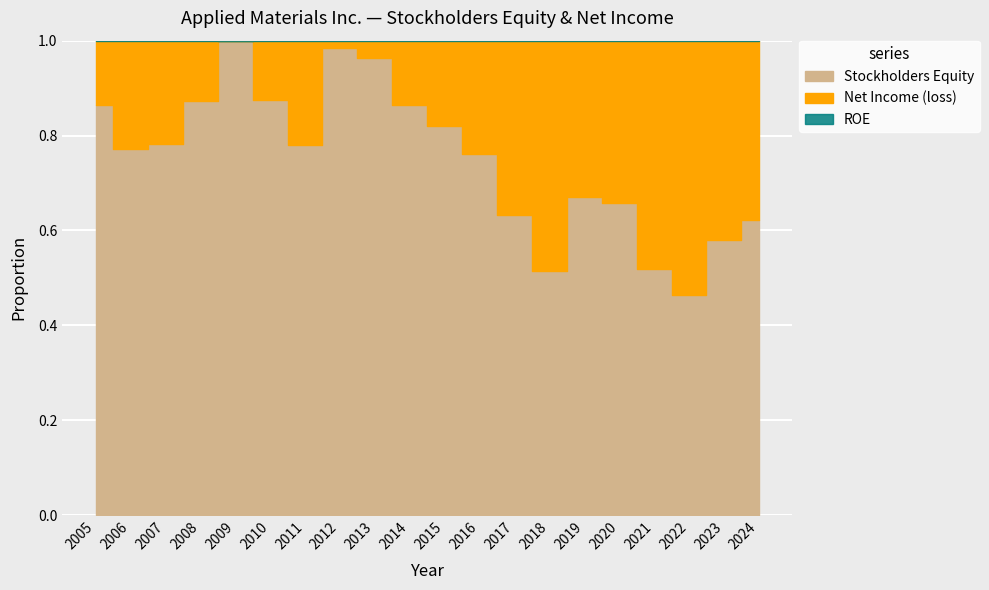

True or false: Net Income (loss) and Stockholders Equity intersect in this chart.

False